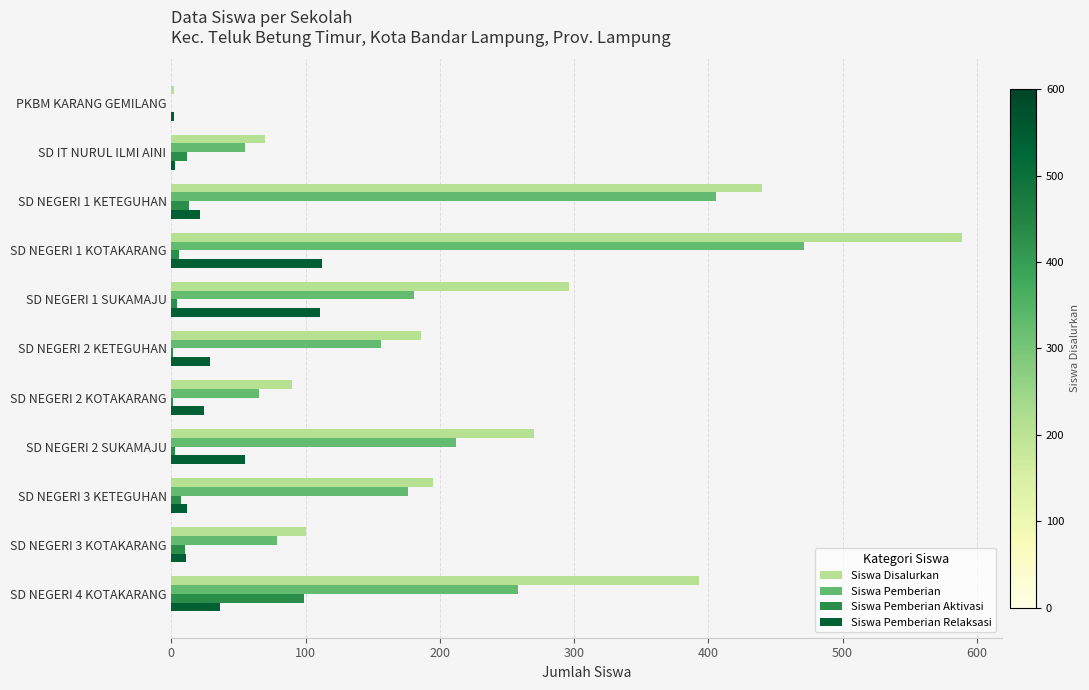

What is the sum of all Siswa Disalurkan values?

2631